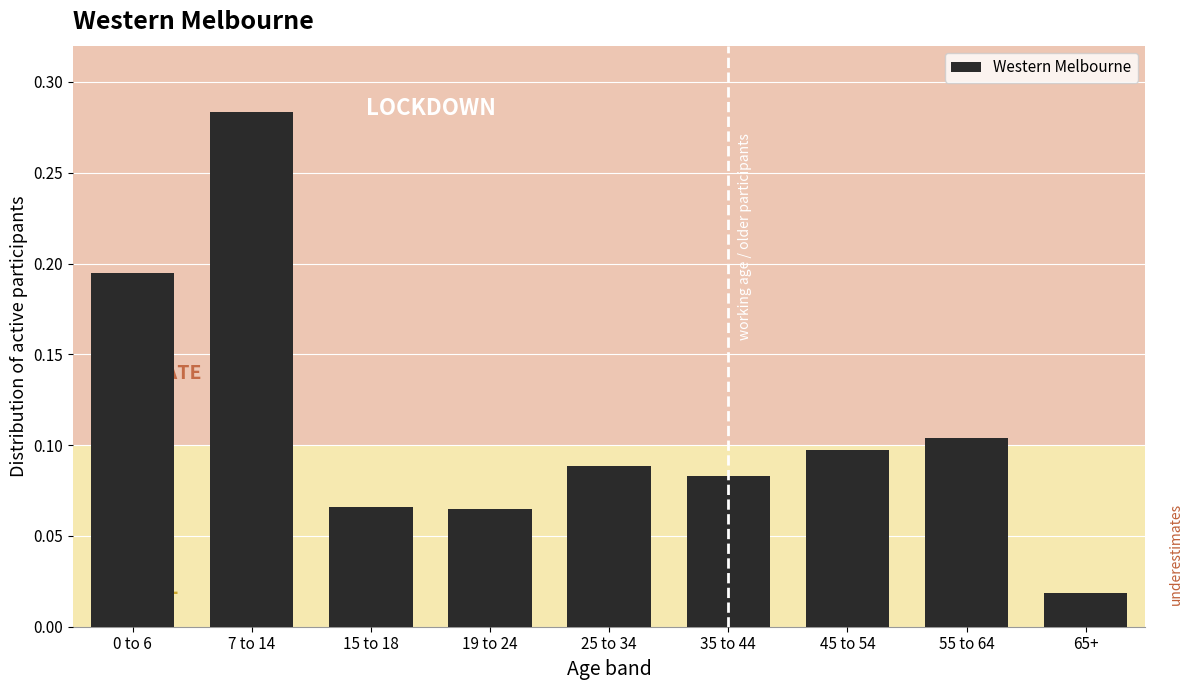

The value at 15 to 18 is 0.1. True or false?

True